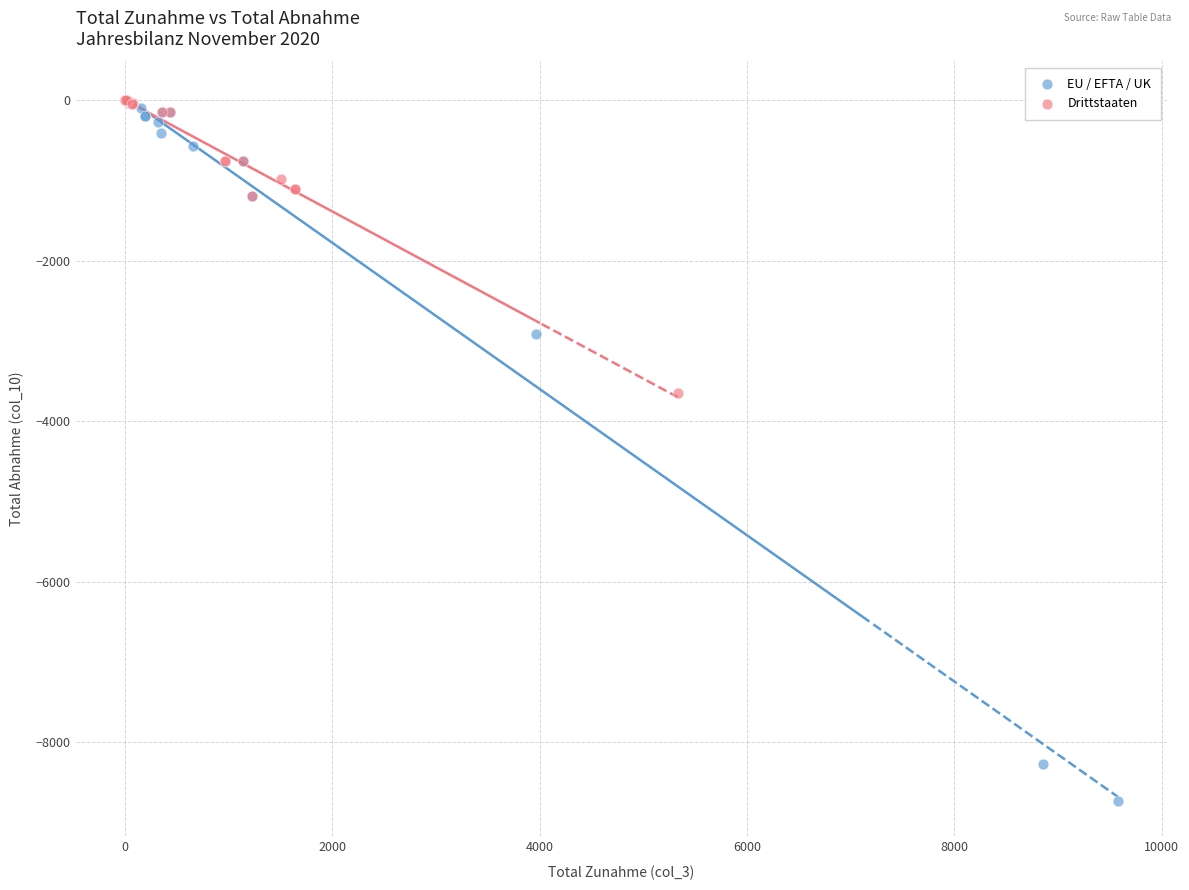

Which series has the widest spread of Y values?

EU / EFTA / UK